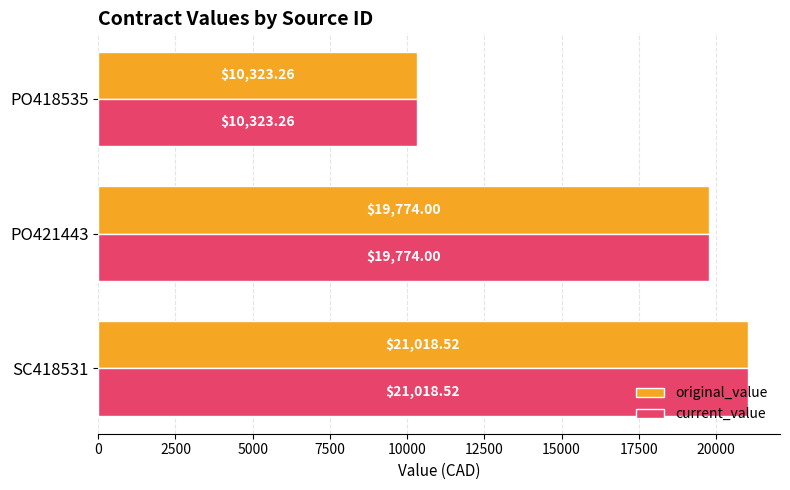

What is the sum of all current_value values?

51115.8